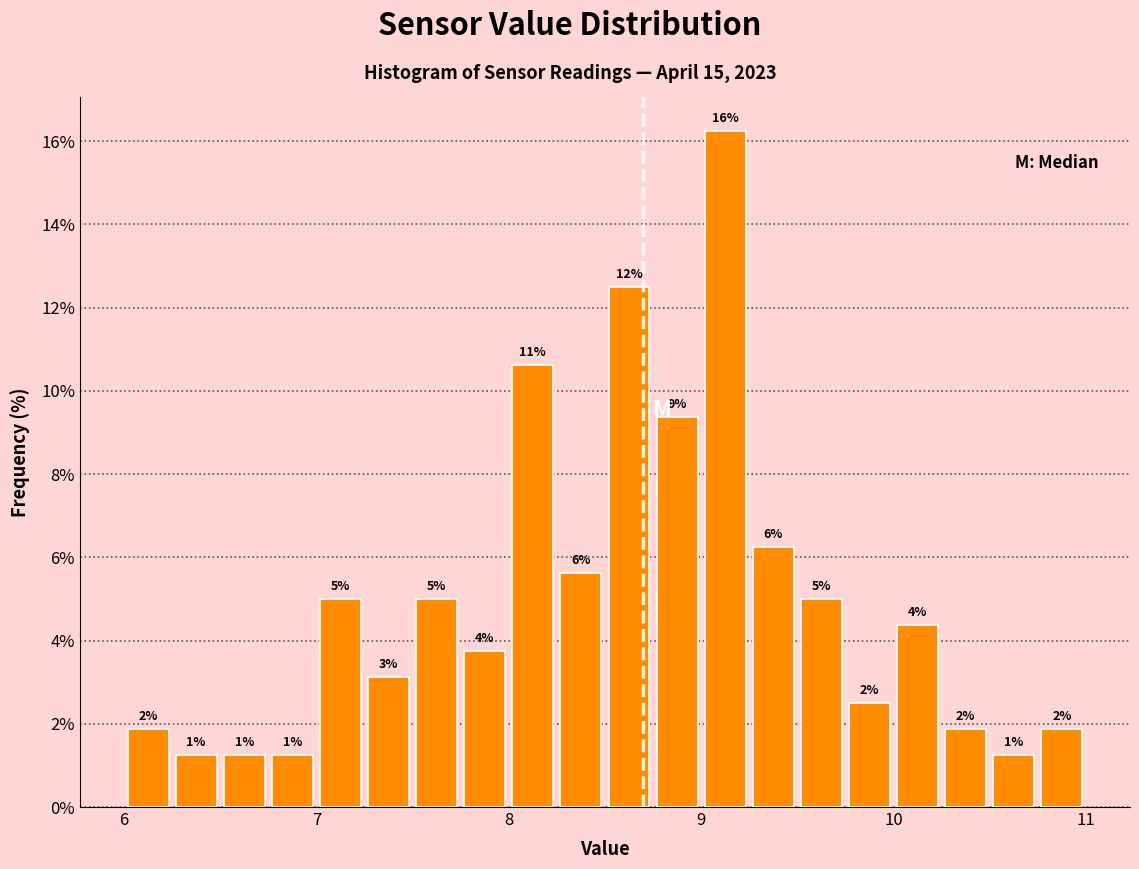

Read against the x-axis, roughly where is the centre of the tallest bar?

9.1